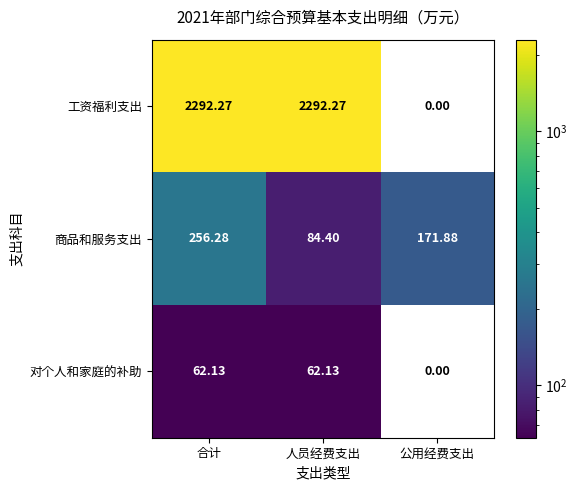

Where does the 工资福利支出 series first go above 2292?

合计